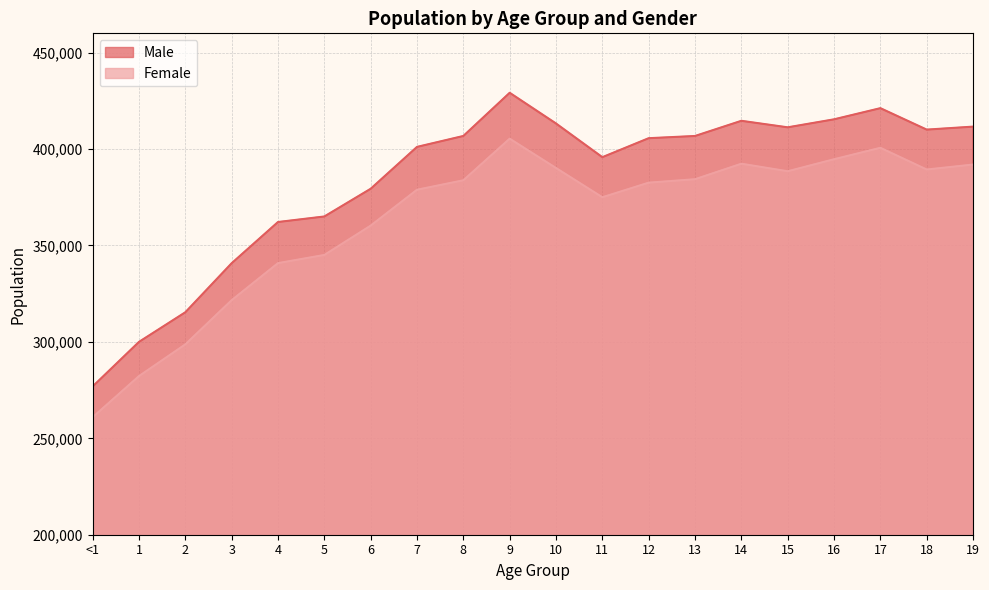

List the series in order of their peak value, lowest first.

Female, Male